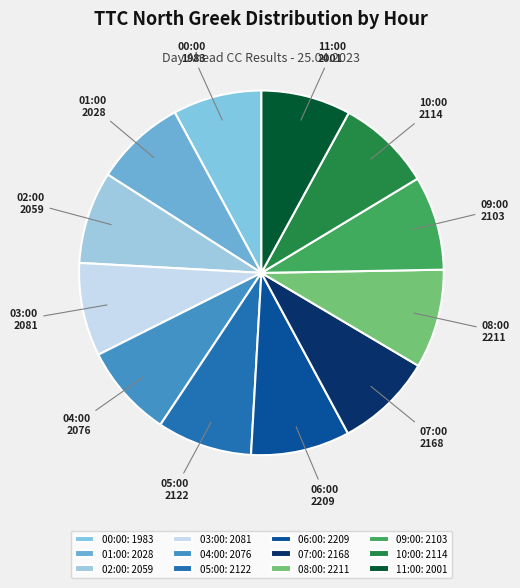

Do 11:00 and 06:00 together represent more than half of the pie?

No